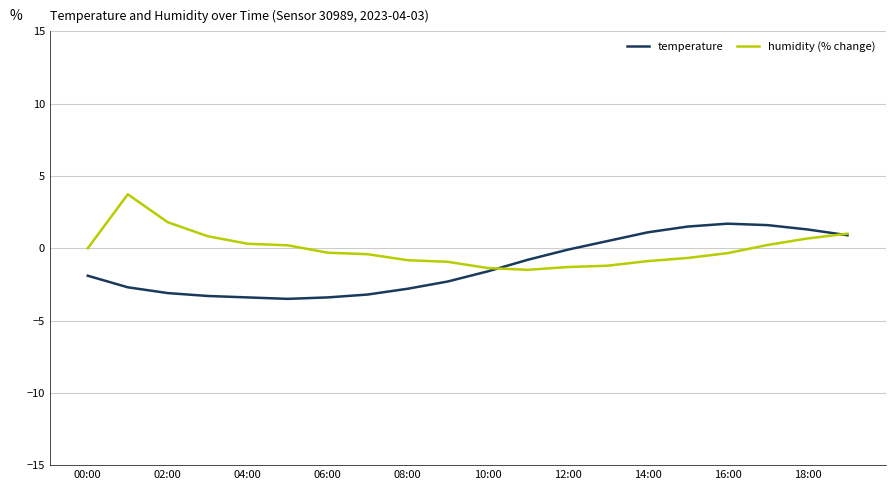

List the series in order of their peak value, highest first.

humidity (% change), temperature